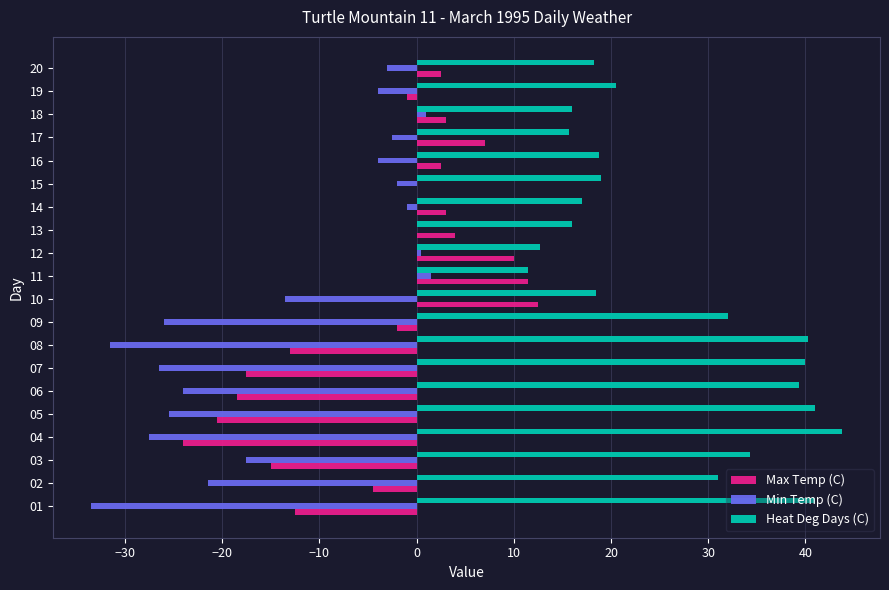

What is the sum of all Max Temp (C) values?

-72.5